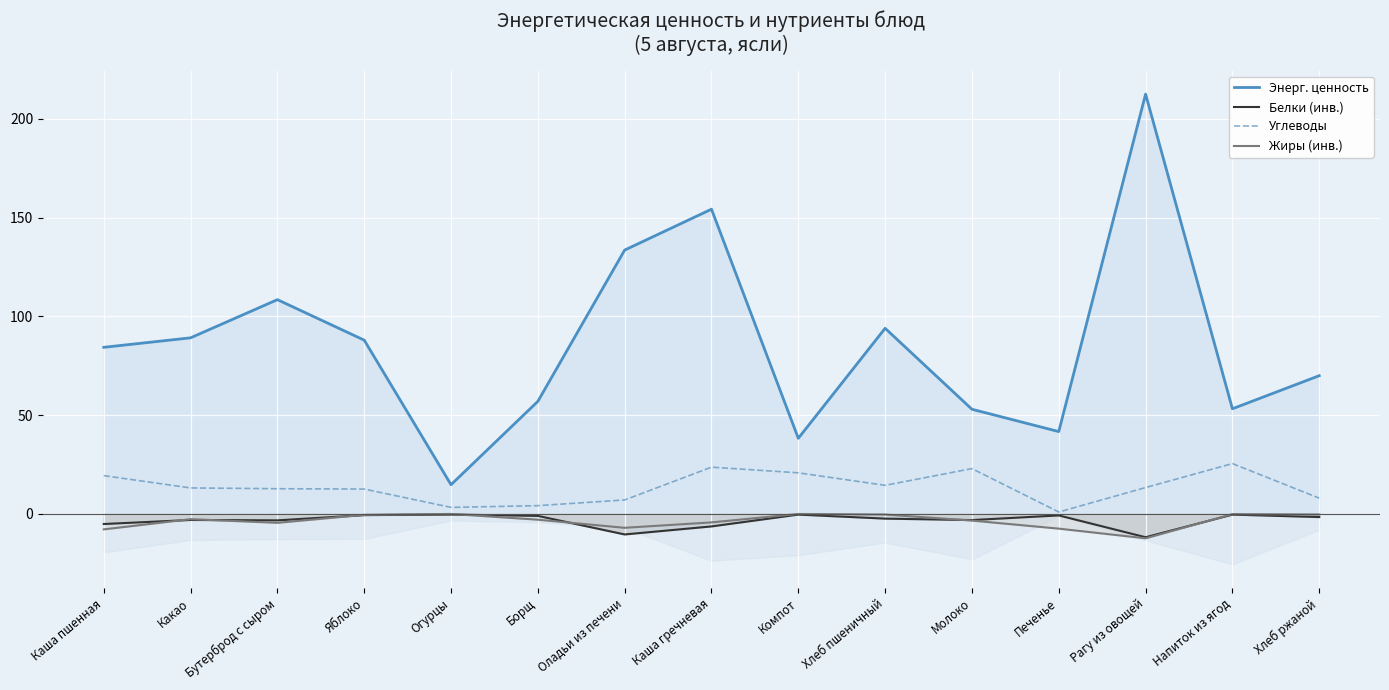

Which series has the largest total across all categories?

Энерг. ценность